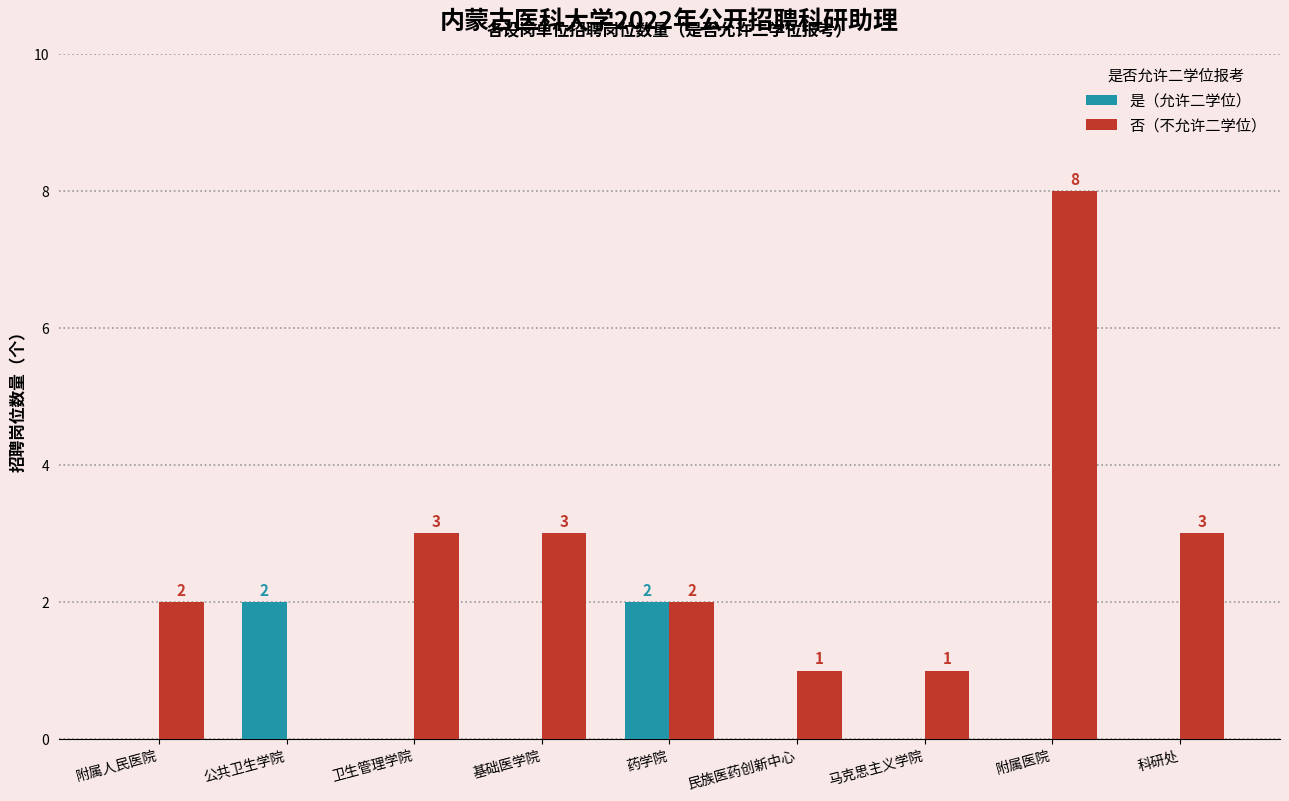

At which category is the sum across all series the highest?

附属医院